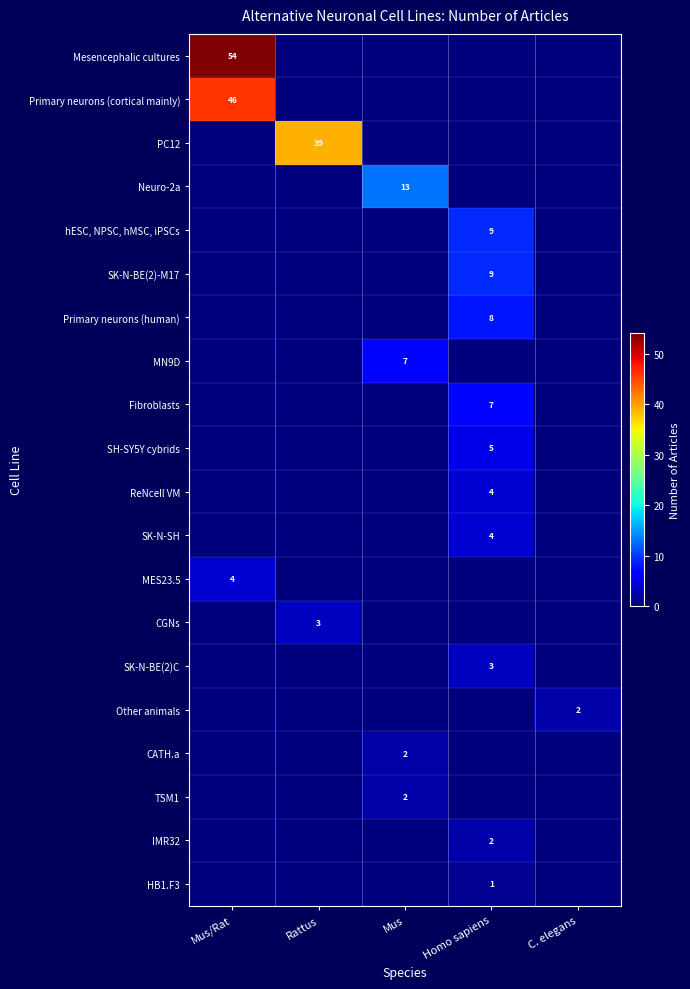

Between Homo sapiens and Mus/Rat, which is larger?

Mus/Rat